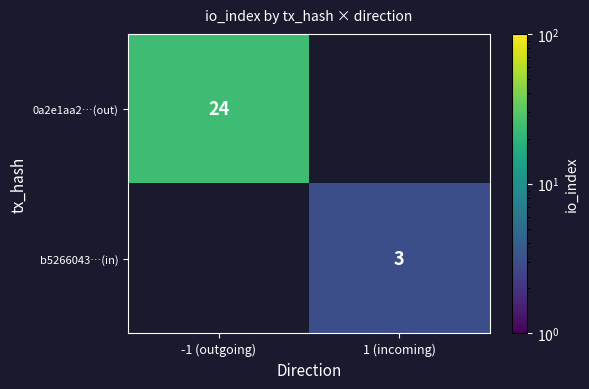

The 0a2e1aa2…(out) series shows 24.0 at -1 (outgoing). True or false?

True